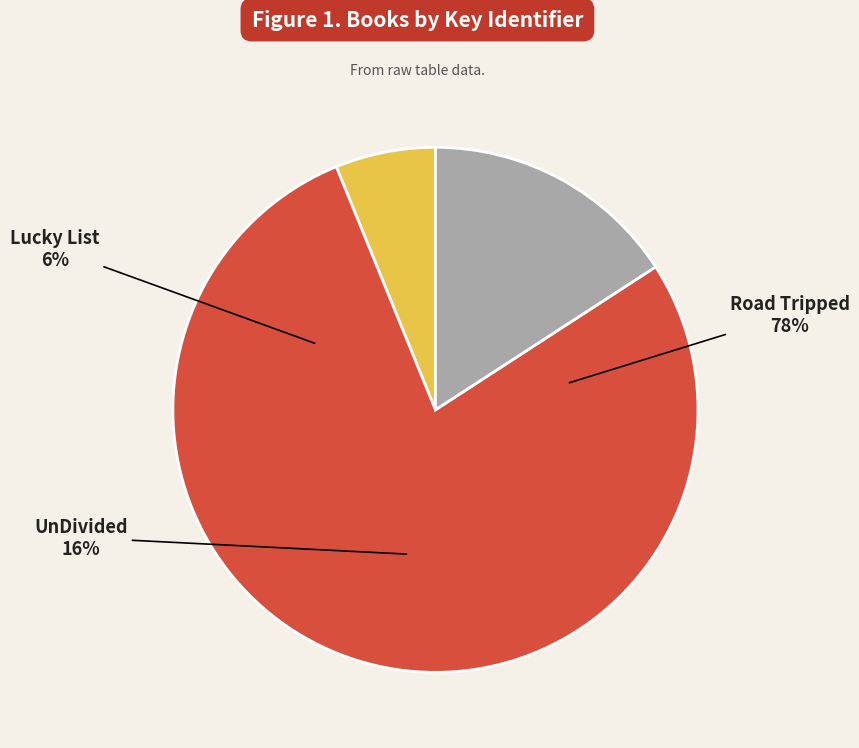

How many segments does this pie chart have?

3